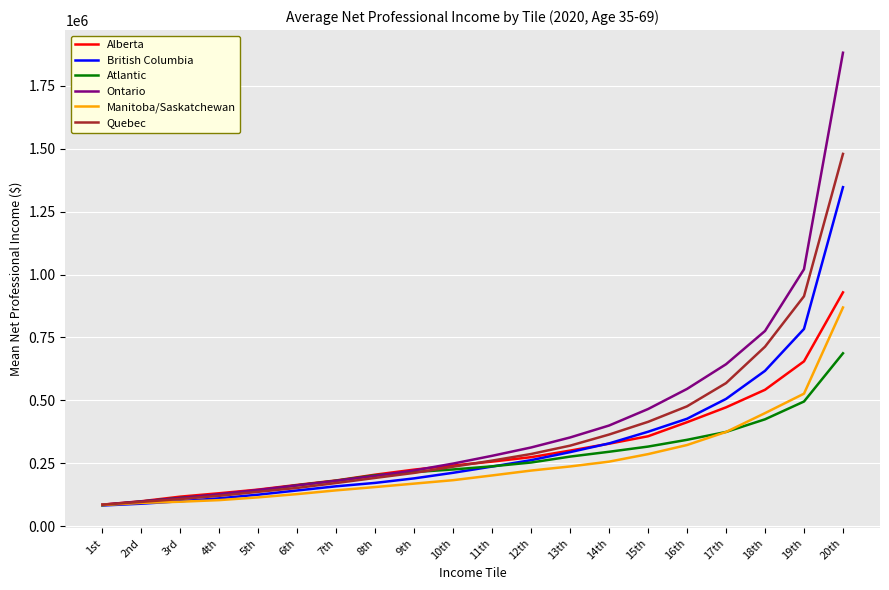

The Alberta series shows 300675 at 13th. True or false?

True